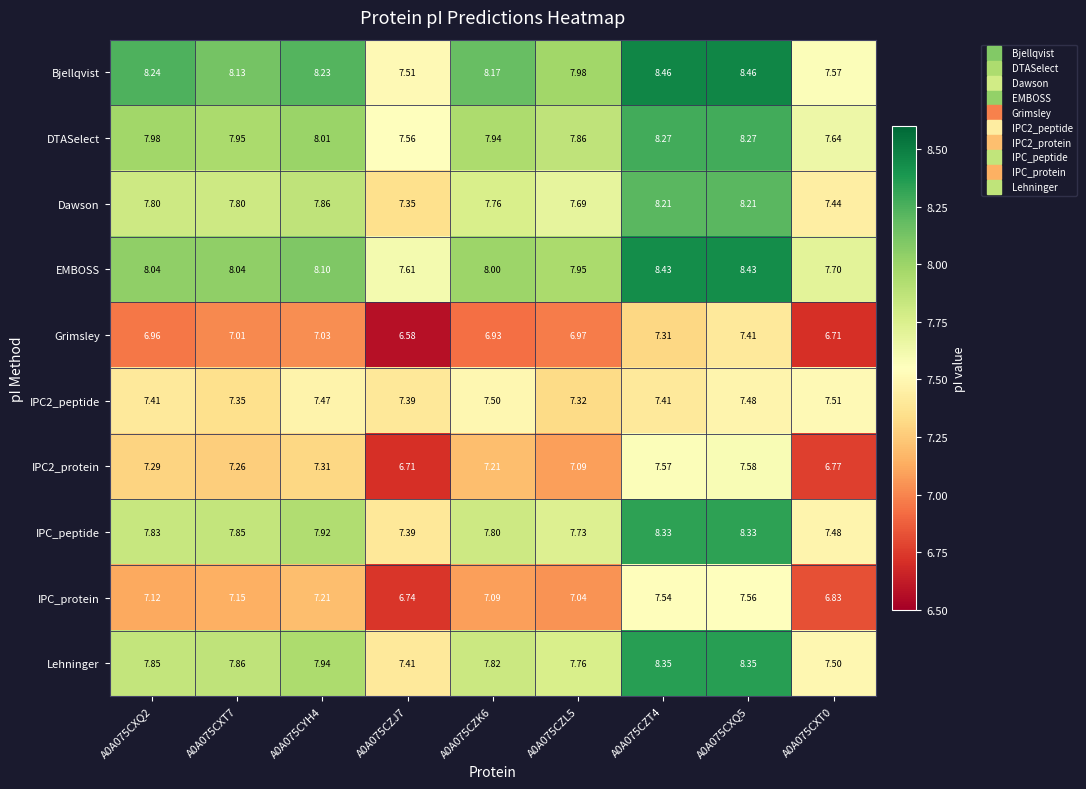

What is the total value across all series at A0A075CZT4?

79.9